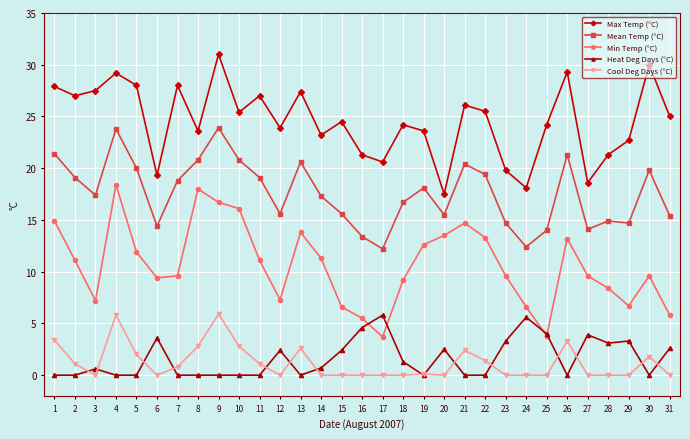

Rank the series at 13 from lowest to highest value.

Heat Deg Days (°C), Cool Deg Days (°C), Min Temp (°C), Mean Temp (°C), Max Temp (°C)